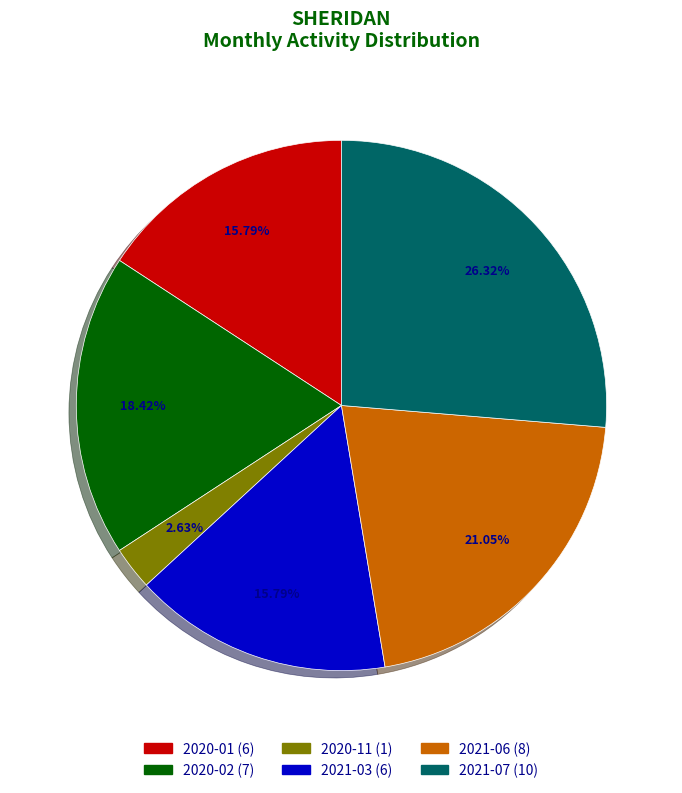

Combined, do 2021-06 and 2020-01 account for over 50%?

No